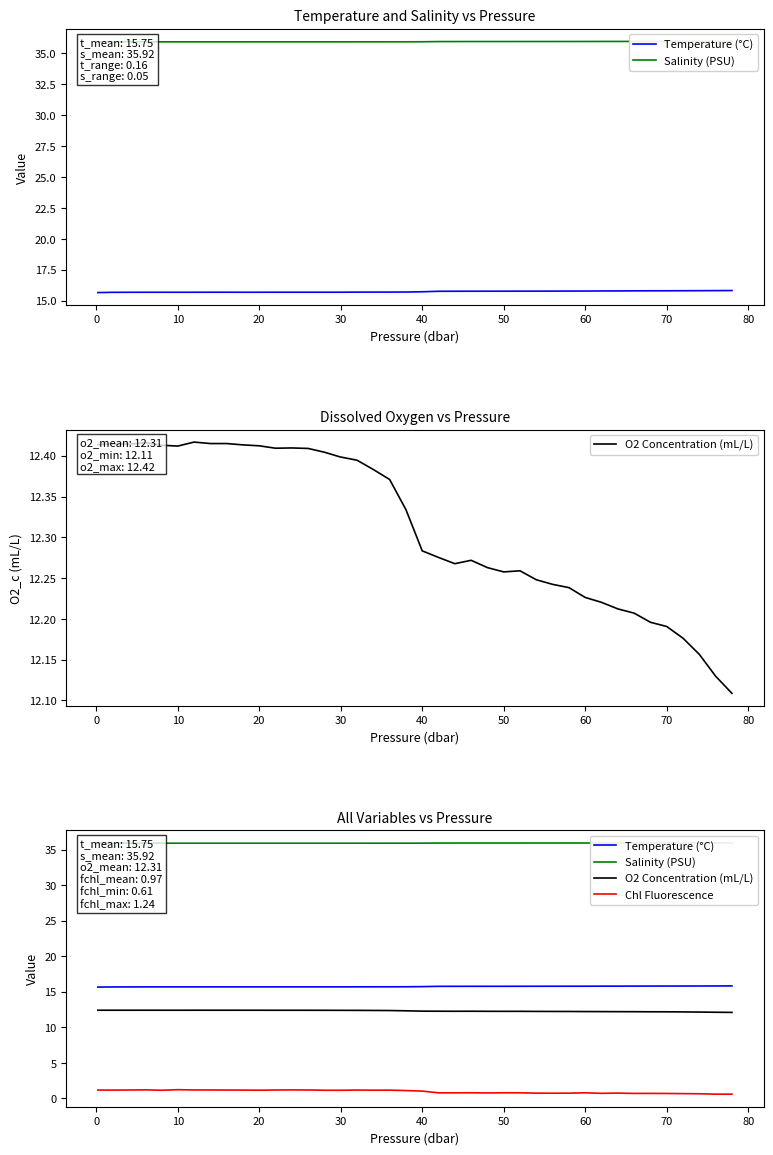

Which series has the largest total across all categories?

Salinity (PSU)